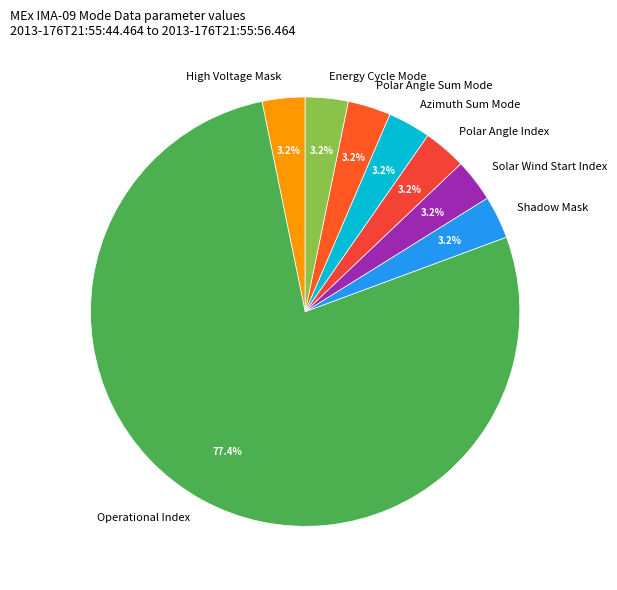

Does Operational Index account for over 50% of the chart?

Yes